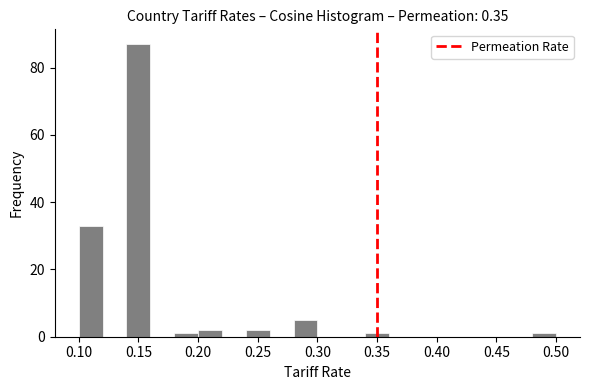

Reading left to right, list every bar in this chart as the range it spans on the x-axis followed by its height. The values are not printed on the chart, so give them approximately, as read against the axis.

0.10 to 0.12: 34
0.12 to 0.14: 0
0.14 to 0.16: 88
0.16 to 0.18: 0
0.18 to 0.20: under 2
0.20 to 0.22: 2
0.22 to 0.24: 0
0.24 to 0.26: 2
0.26 to 0.28: 0
0.28 to 0.30: 6
0.30 to 0.32: 0
0.32 to 0.34: 0
0.34 to 0.36: under 2
0.36 to 0.38: 0
0.38 to 0.40: 0
0.40 to 0.42: 0
0.42 to 0.44: 0
0.44 to 0.46: 0
0.46 to 0.48: 0
0.48 to 0.50: under 2